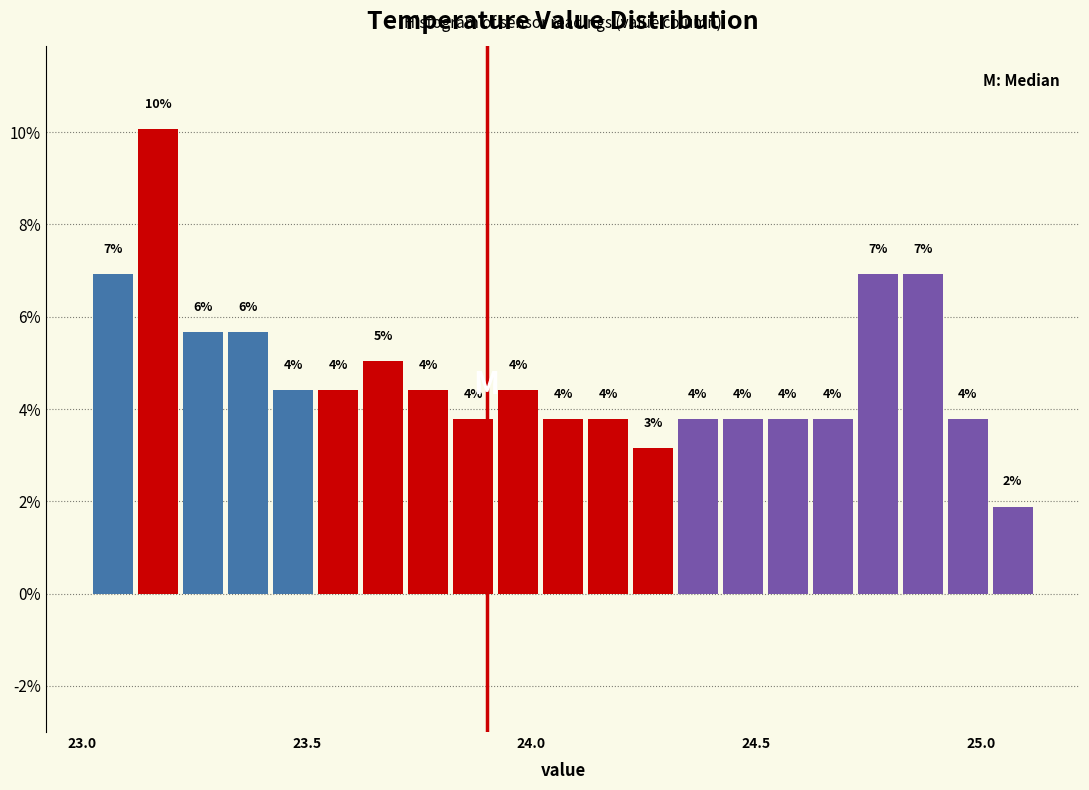

Around what value on the x-axis is the tallest bar? Give the approximate position of its centre, as read against the axis.

23.15